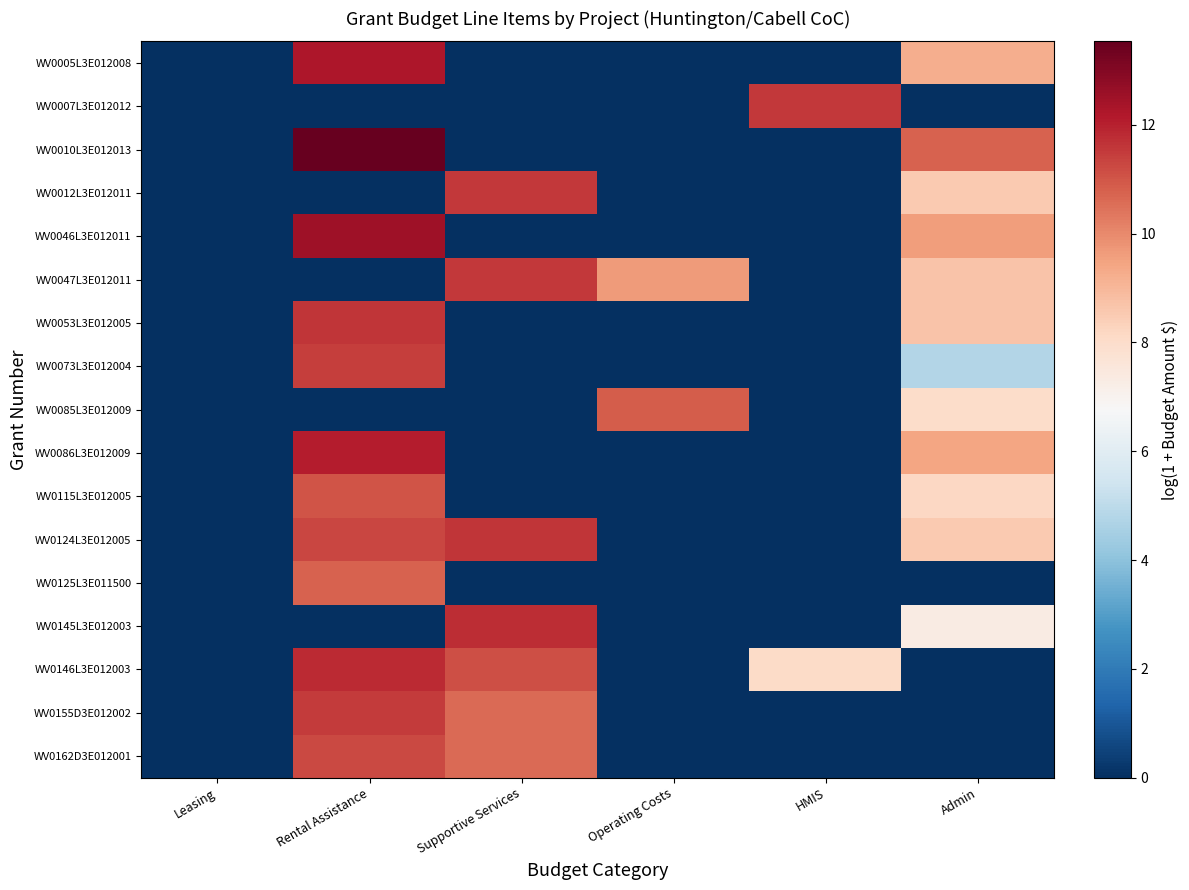

At how many categories does at least one series exceed 11?

3